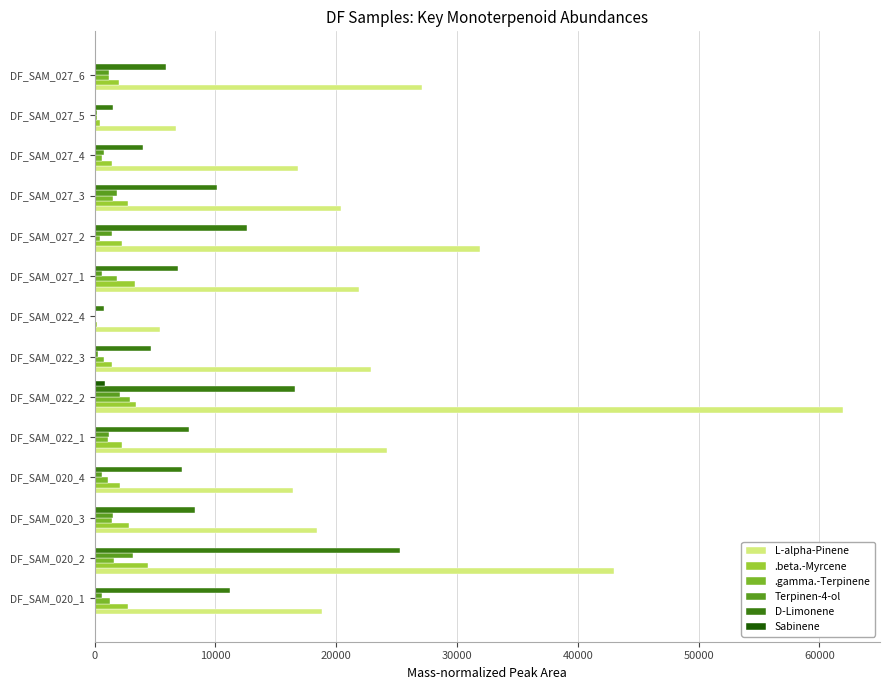

What is the greatest value displayed?

61919.8